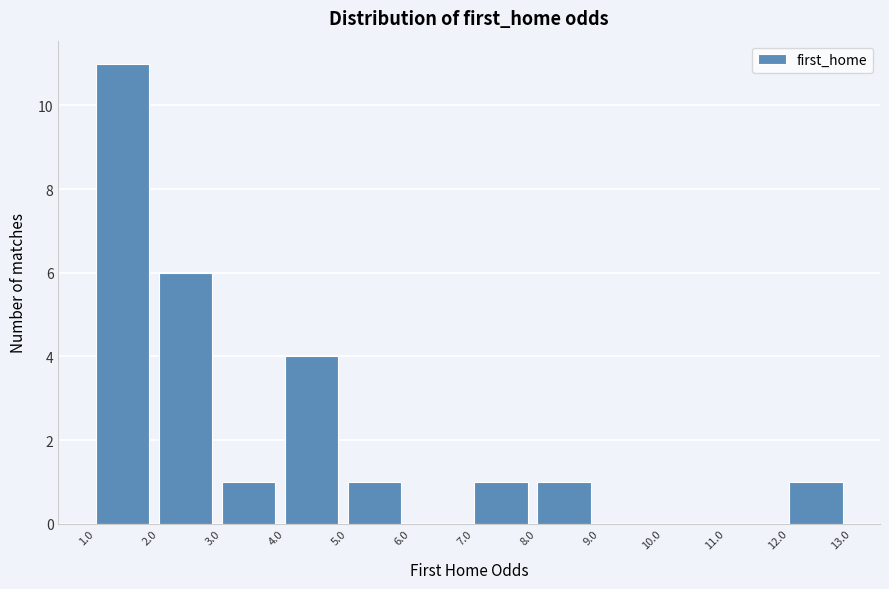

Which range on the x-axis has the tallest bar?

1.0 to 2.0